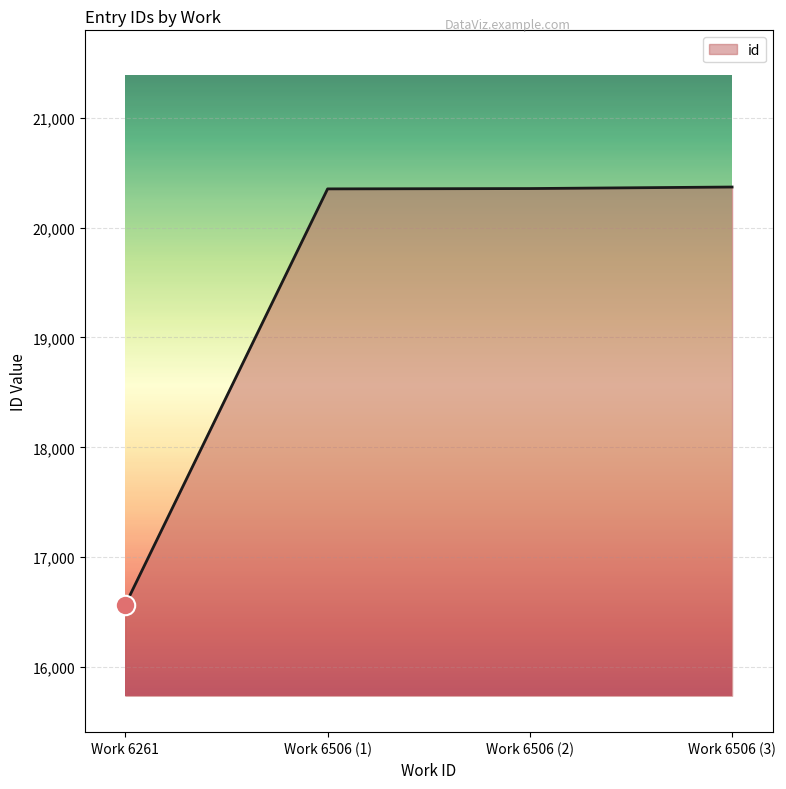

What is the sum of the values at Work 6506 (1) and Work 6506 (3)?

40721